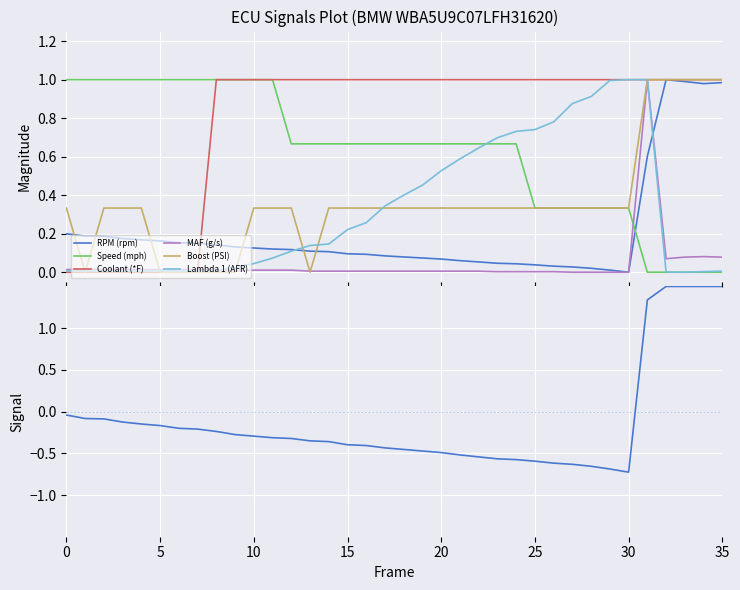

Which category has the highest value across all series?

32